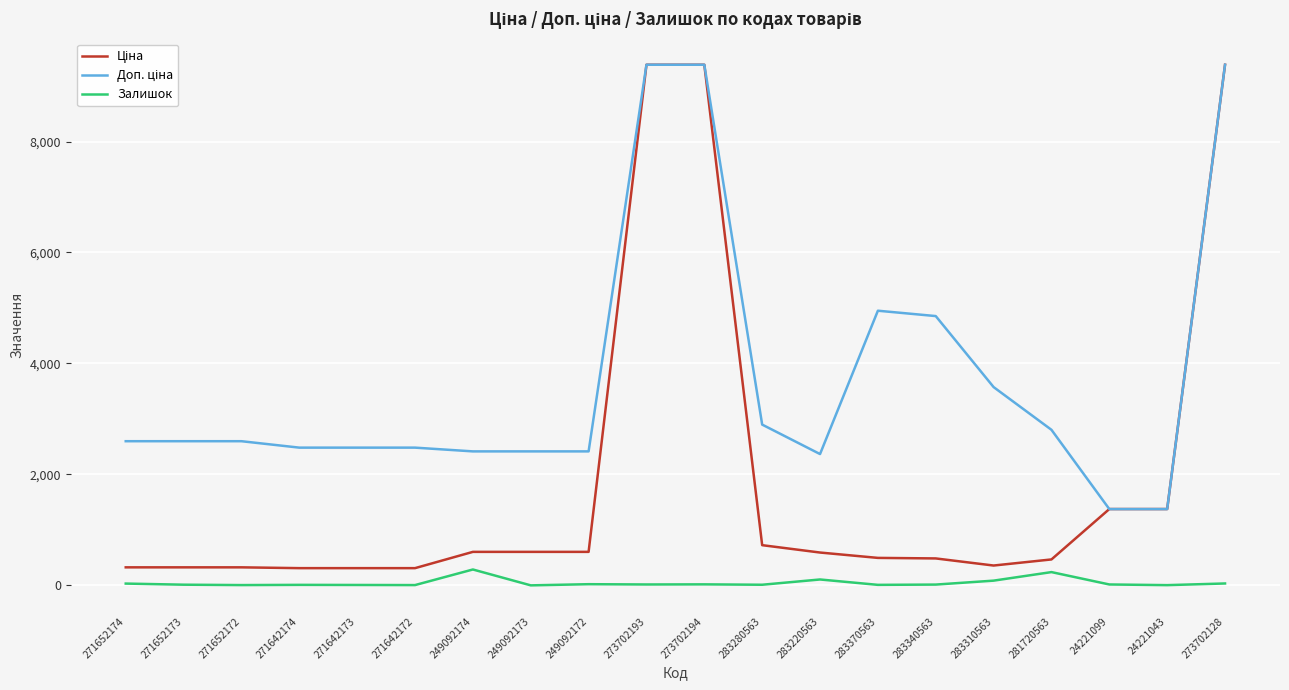

What is the difference between the highest and lowest values at 24221099?

1359.4